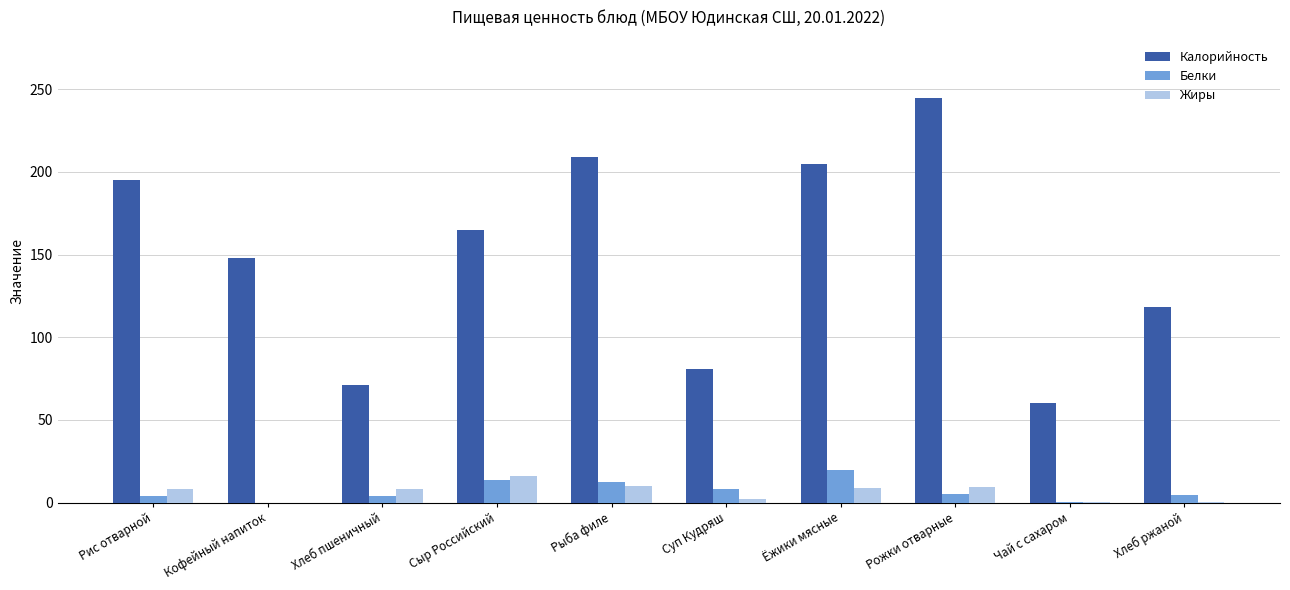

Between Суп Кудряш and Хлеб ржаной, which series saw the biggest shift?

Калорийность